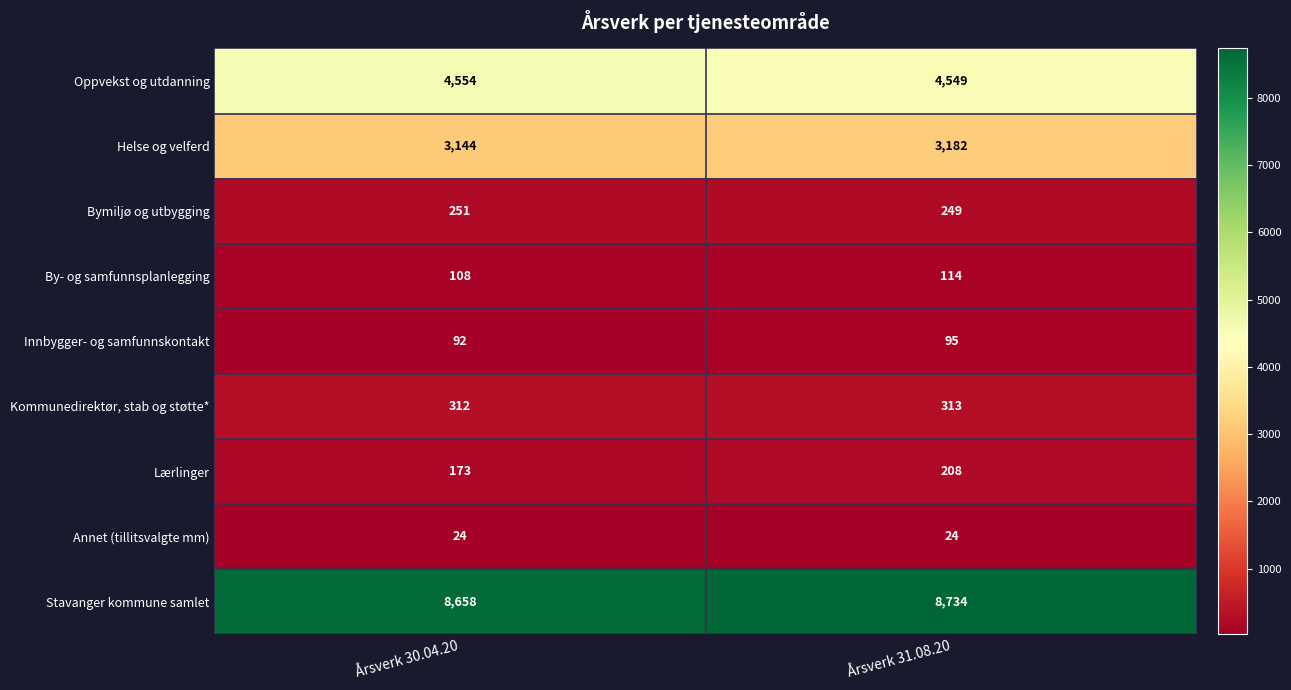

Which series has the largest range (max minus min)?

Stavanger kommune samlet